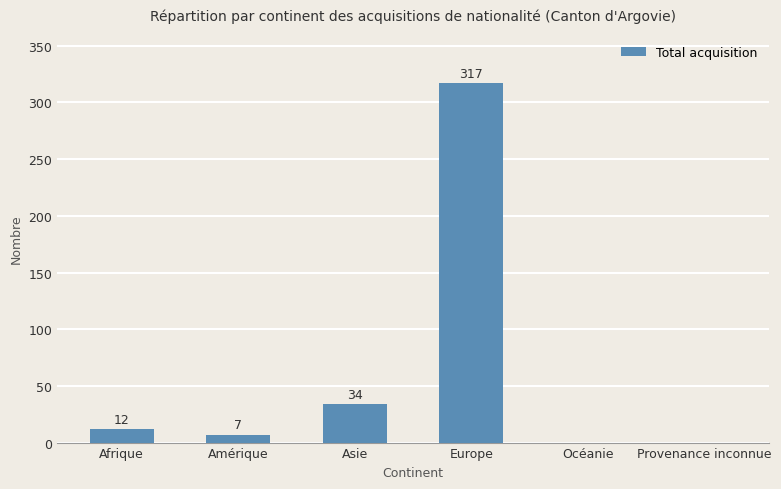

Is it true that the value at Amérique is 7?

True